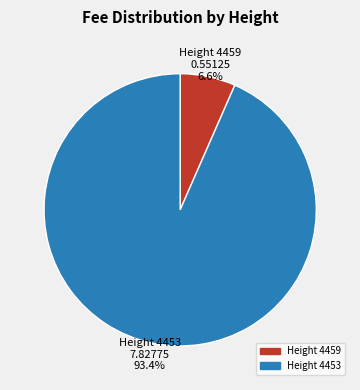

What is the largest slice in the pie chart?

Height 4453